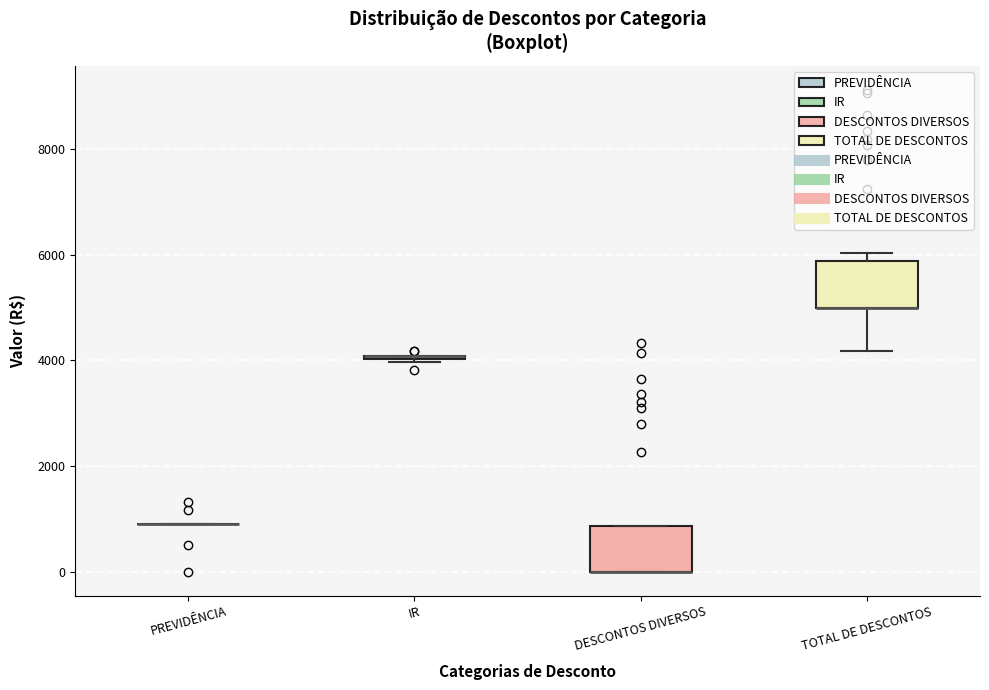

Reading left to right, read every box against the y-axis: the position of its median line, the range the box covers, and the ends of its whiskers. The values are not printed on the chart, so give them approximately, as read against the axis.

PREVIDÊNCIA: box collapsed to a line at 1000, whiskers 1000 to 1000
IR: box collapsed to a line at 4000, whiskers 4000 to 4000
DESCONTOS DIVERSOS: median 0 (drawn on the box's lower edge), box 0 to 800, whiskers 0 to 800
TOTAL DE DESCONTOS: median 5000 (drawn on the box's lower edge), box 5000 to 5800, whiskers 4200 to 6000